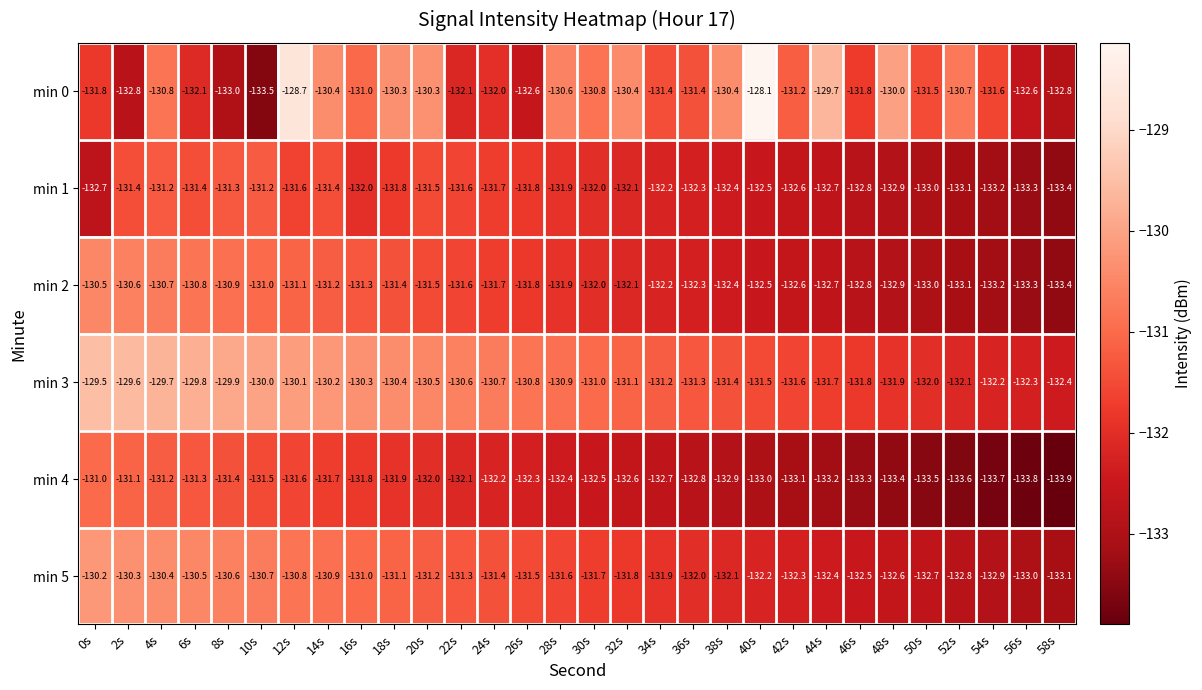

True or false: min 3 has a value of -130.3 at 16s.

True